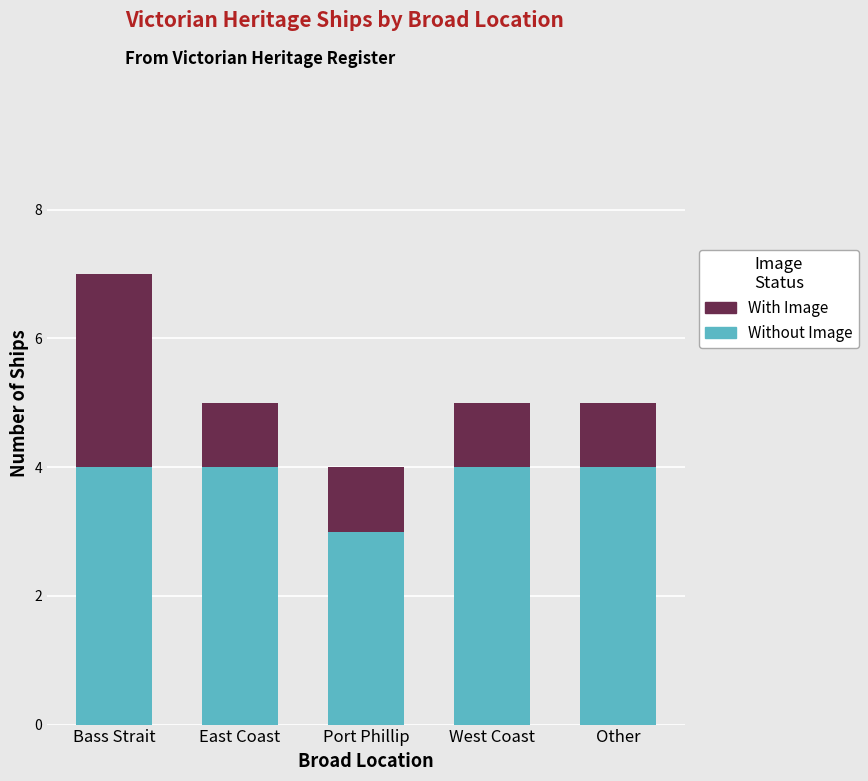

The value of Without Image at West Coast is 4. True or false?

True